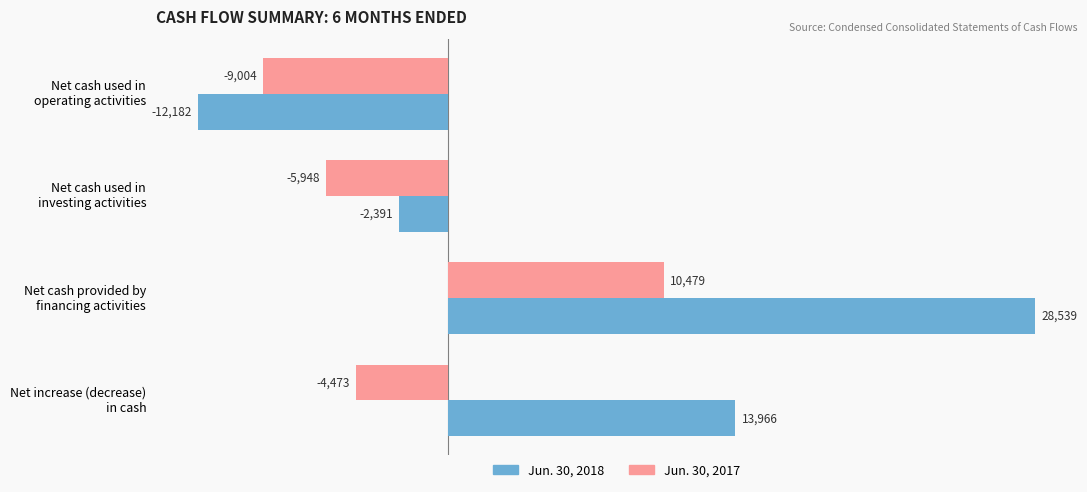

Which series has the largest range (max minus min)?

Jun. 30, 2018